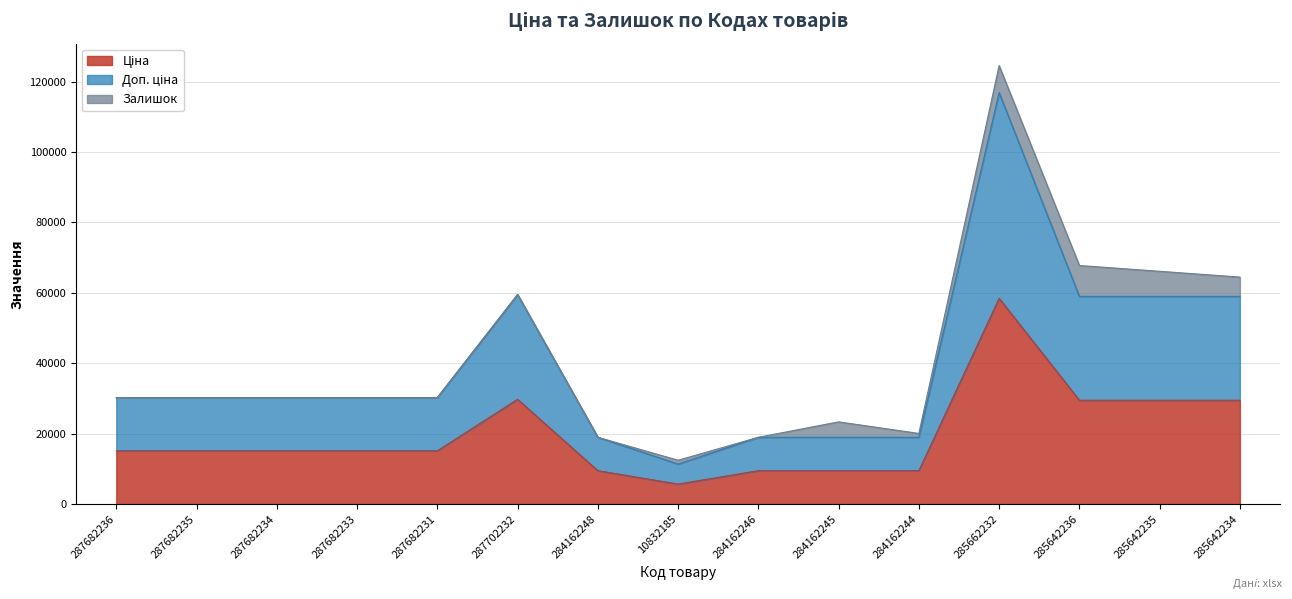

Which series has the largest range (max minus min)?

Доп. ціна